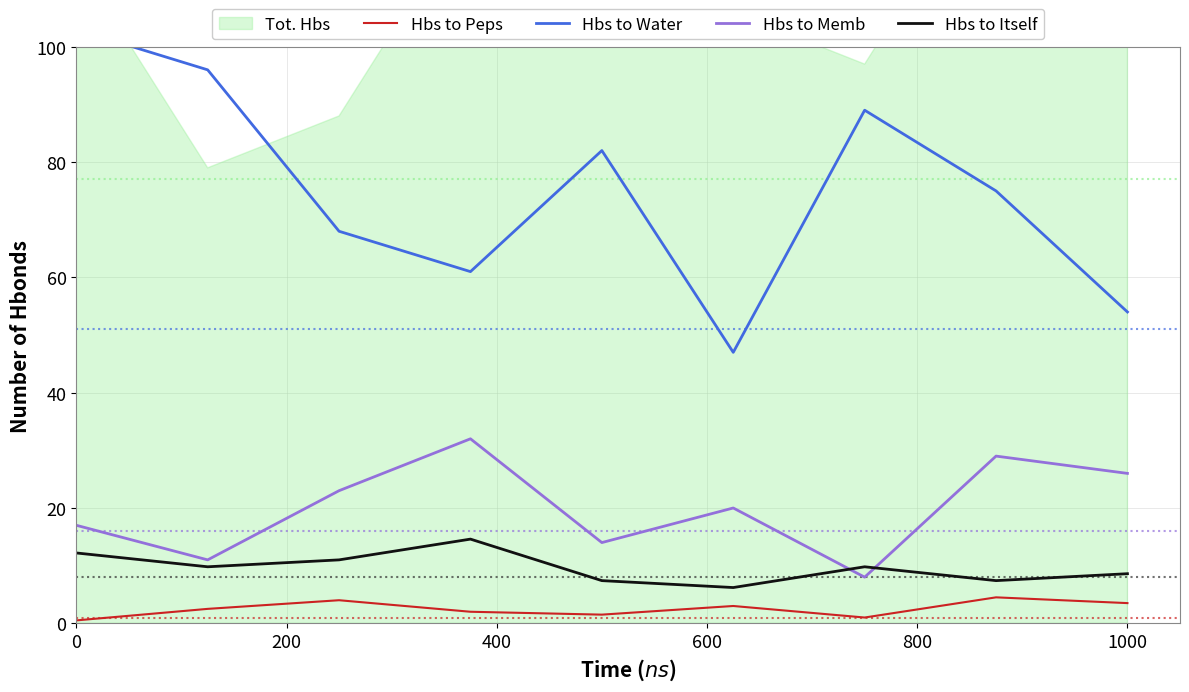

What is the sum of all Hbs to Memb values?

180.0